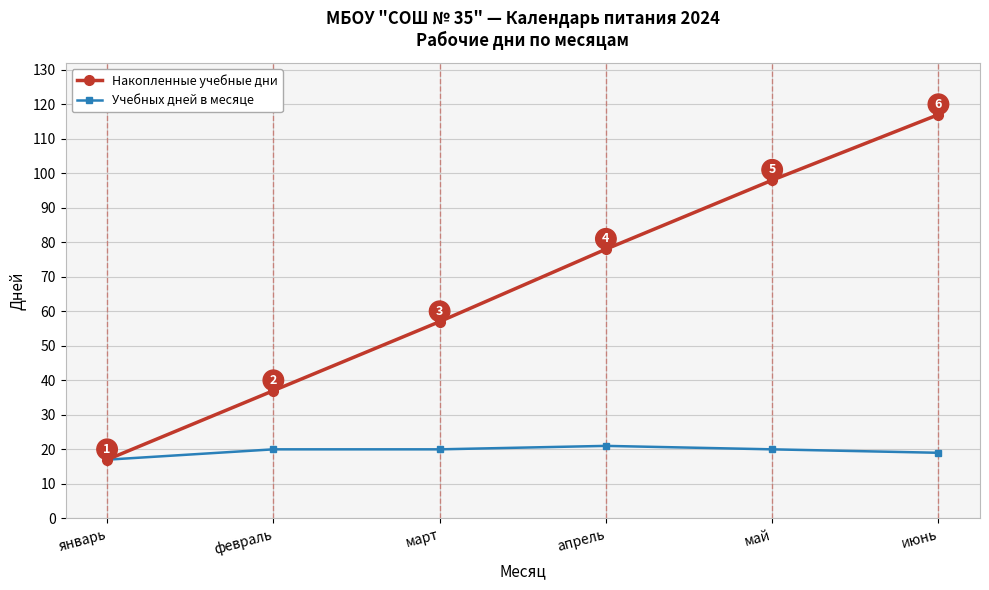

Between январь and июнь, which series saw the biggest shift?

Накопленные учебные дни